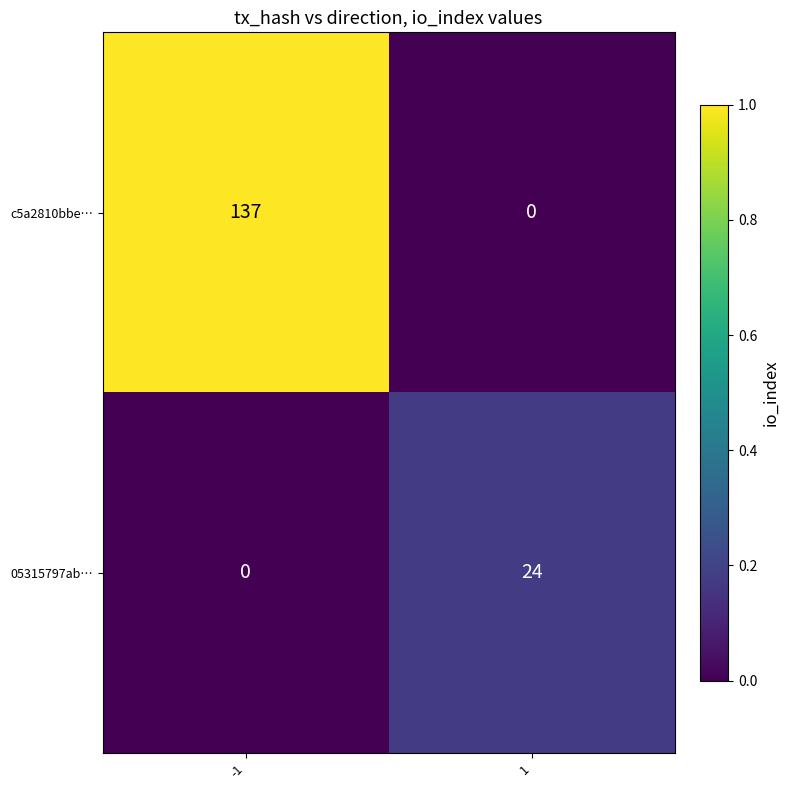

At how many categories does at least one series exceed 0?

2